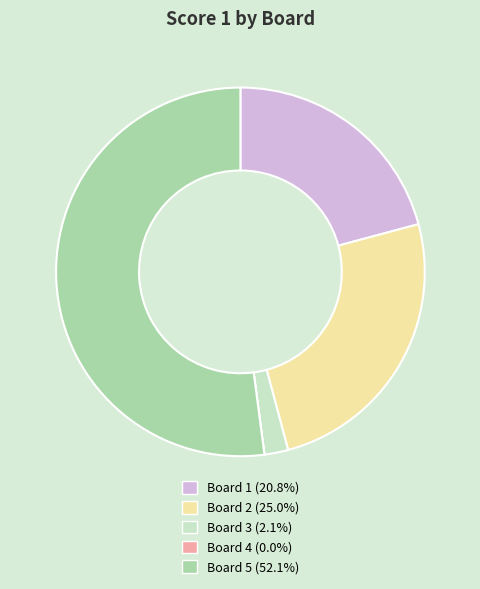

Does Board 3 represent more than half of the total?

No